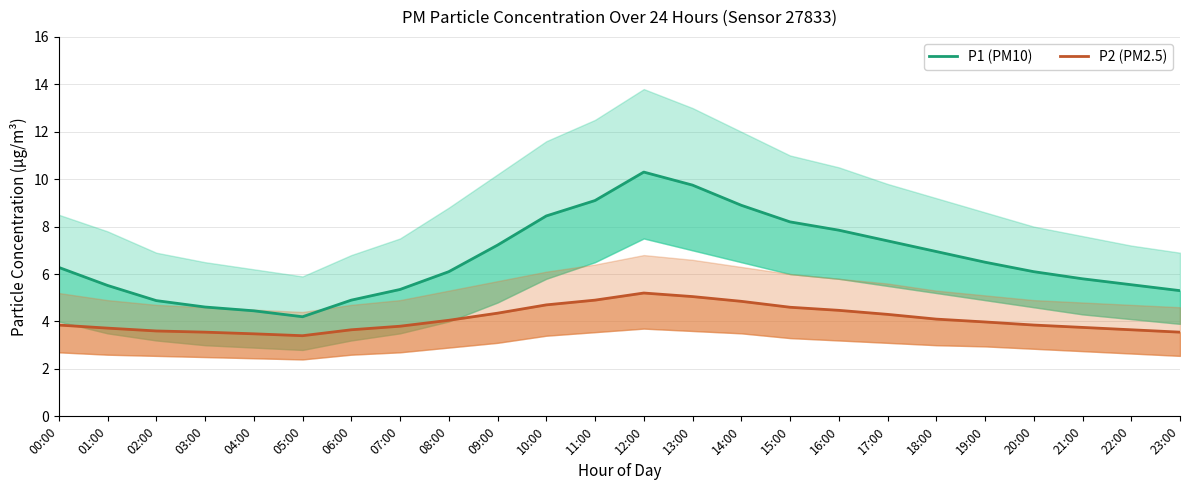

Reading left to right, list all the values displayed in this chart.

P1 (PM10): 00:00=6.3	01:00=5.5	02:00=4.9	03:00=4.6	04:00=4.5	05:00=4.2	06:00=4.9	07:00=5.3	08:00=6.1	09:00=7.2	10:00=8.4	11:00=9.1	12:00=10.3	13:00=9.8	14:00=8.9	15:00=8.2	16:00=7.8	17:00=7.4	18:00=7.0	19:00=6.5	20:00=6.1	21:00=5.8	22:00=5.5	23:00=5.3
P2 (PM2.5): 00:00=3.9	01:00=3.7	02:00=3.6	03:00=3.5	04:00=3.5	05:00=3.4	06:00=3.6	07:00=3.8	08:00=4.0	09:00=4.3	10:00=4.7	11:00=4.9	12:00=5.2	13:00=5.0	14:00=4.8	15:00=4.6	16:00=4.5	17:00=4.3	18:00=4.1	19:00=4.0	20:00=3.9	21:00=3.8	22:00=3.6	23:00=3.5